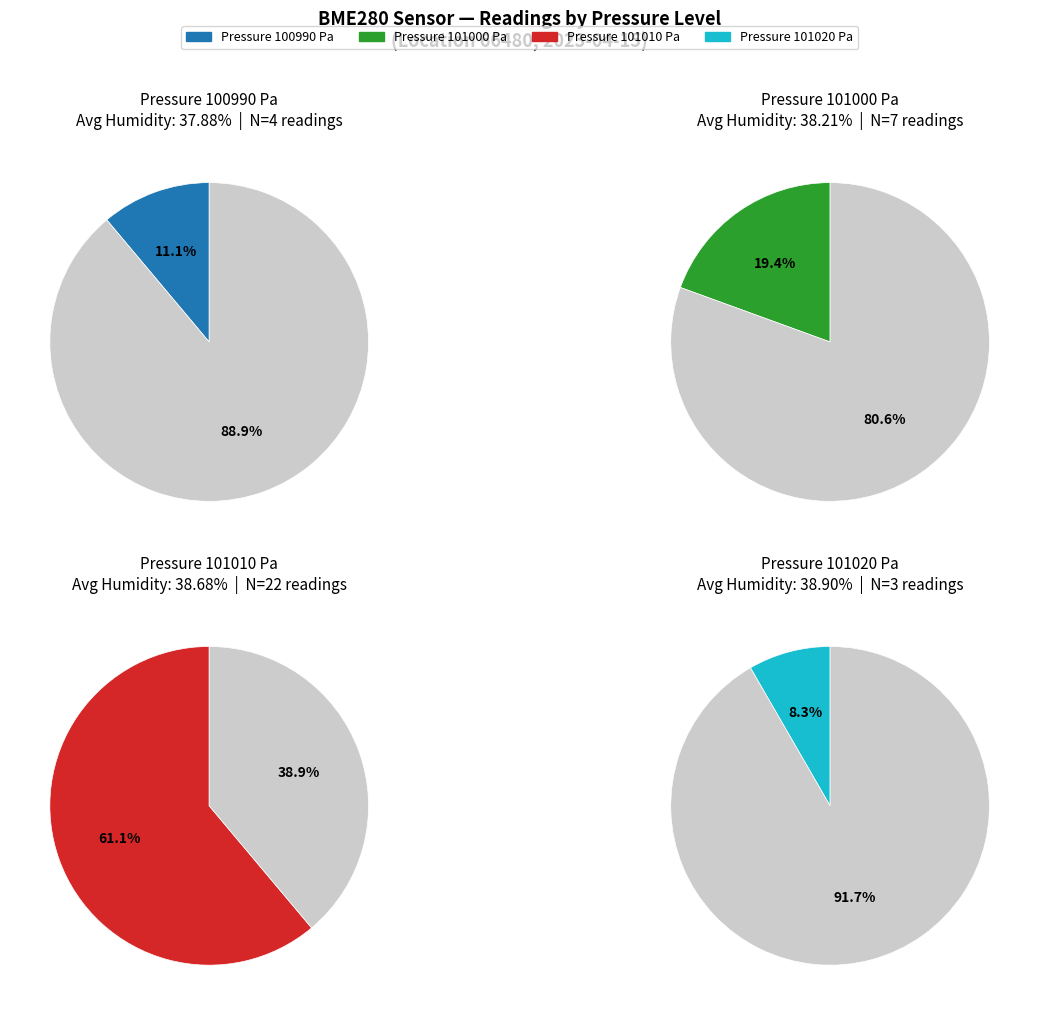

Rank the categories by value from lowest to highest.

100990, 101000, 101010, 101020